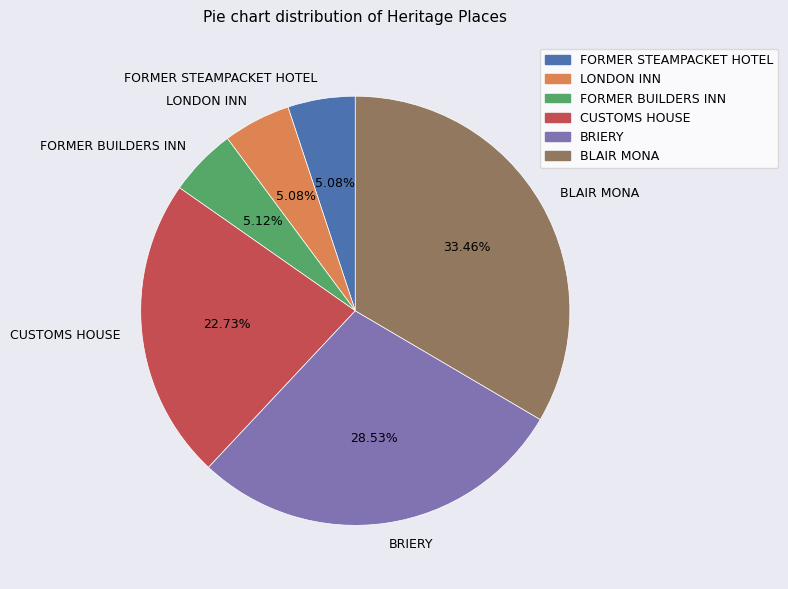

Approximately how many times larger is the value at CUSTOMS HOUSE compared to BLAIR MONA?

0.7